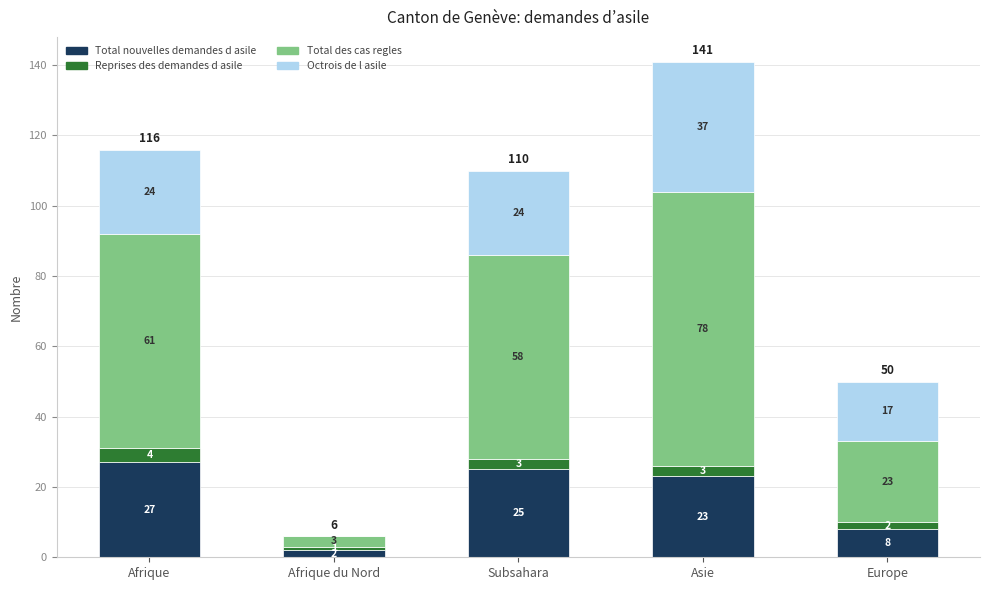

What is the sum of all Total nouvelles demandes d asile values?

85